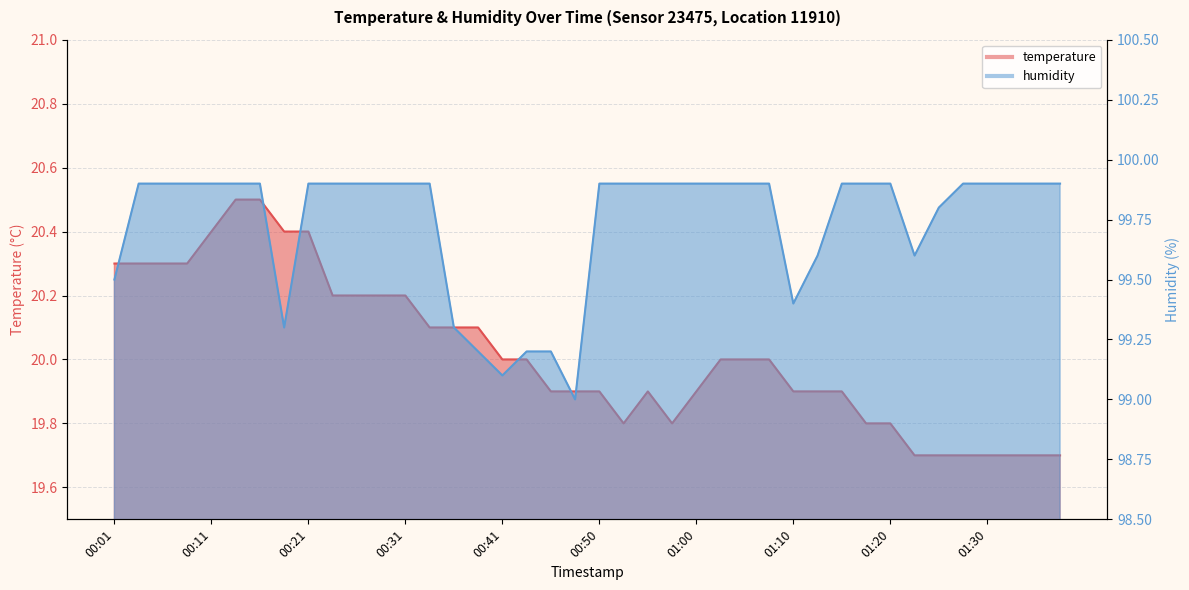

Reading left to right, what are all the values shown in this chart?

temperature: 00:01=20.3	00:04=20.3	00:06=20.3	00:09=20.3	00:11=20.4	00:14=20.5	00:16=20.5	00:19=20.4	00:21=20.4	00:23=20.2	00:26=20.2	00:28=20.2	00:31=20.2	00:33=20.1	00:36=20.1	00:38=20.1	00:41=20.0	00:43=20.0	00:45=19.9	00:48=19.9	00:50=19.9	00:53=19.8	00:55=19.9	00:58=19.8	01:00=19.9	01:03=20.0	01:05=20.0	01:08=20.0	01:10=19.9	01:13=19.9	01:15=19.9	01:18=19.8	01:20=19.8	01:23=19.7	01:25=19.7	01:28=19.7	01:30=19.7	01:33=19.7	01:35=19.7	01:38=19.7
humidity: 00:01=99.5	00:04=99.9	00:06=99.9	00:09=99.9	00:11=99.9	00:14=99.9	00:16=99.9	00:19=99.3	00:21=99.9	00:23=99.9	00:26=99.9	00:28=99.9	00:31=99.9	00:33=99.9	00:36=99.3	00:38=99.2	00:41=99.1	00:43=99.2	00:45=99.2	00:48=99.0	00:50=99.9	00:53=99.9	00:55=99.9	00:58=99.9	01:00=99.9	01:03=99.9	01:05=99.9	01:08=99.9	01:10=99.4	01:13=99.6	01:15=99.9	01:18=99.9	01:20=99.9	01:23=99.6	01:25=99.8	01:28=99.9	01:30=99.9	01:33=99.9	01:35=99.9	01:38=99.9